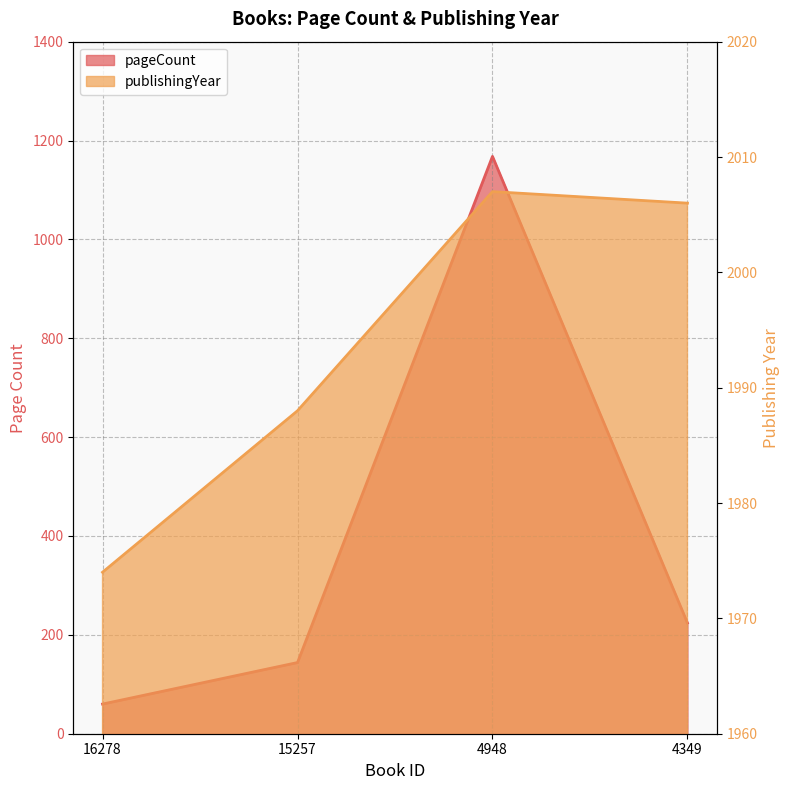

Is it true that publishingYear equals 3122 at 4948?

False